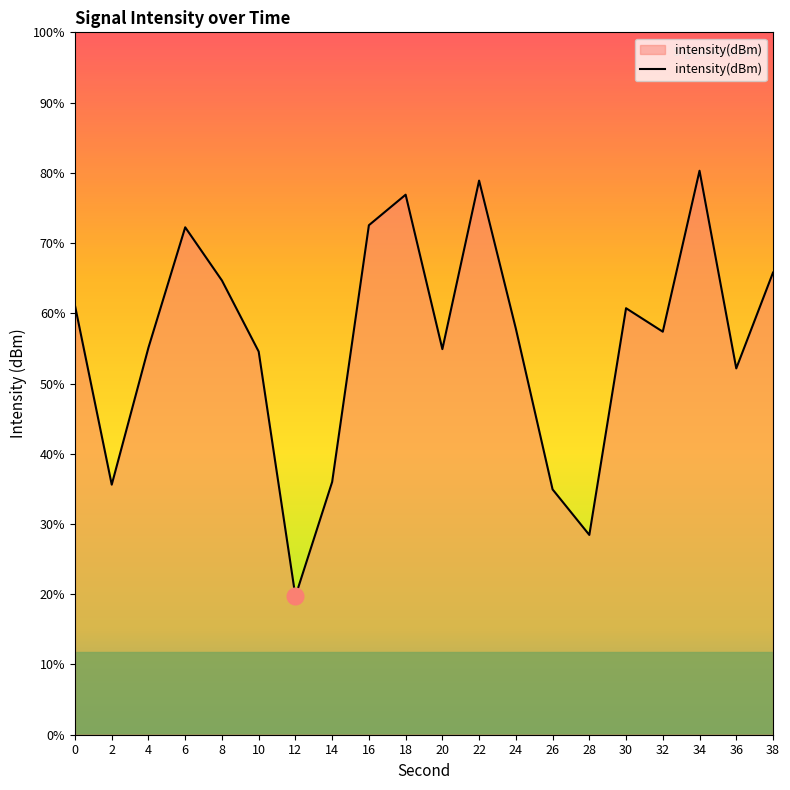

Rank the categories by value from highest to lowest.

34, 22, 18, 16, 6, 38, 8, 0, 30, 24, 32, 4, 20, 10, 36, 14, 2, 26, 28, 12